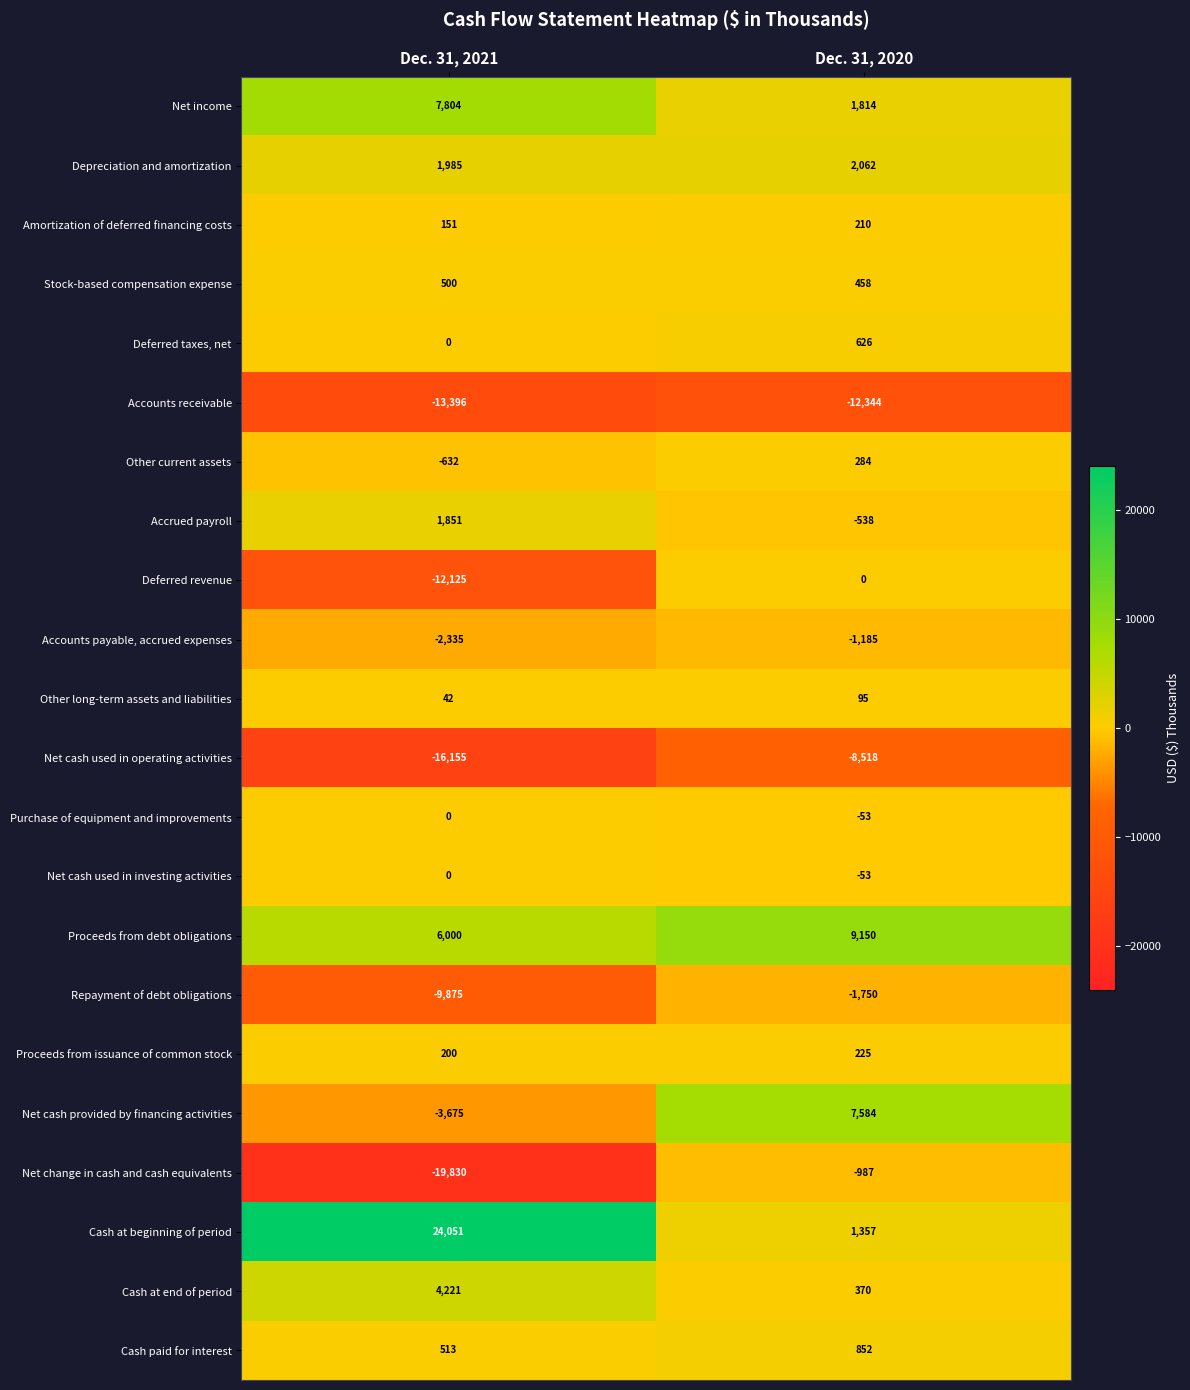

The Deferred revenue series shows 0 at Dec. 31, 2020. True or false?

True